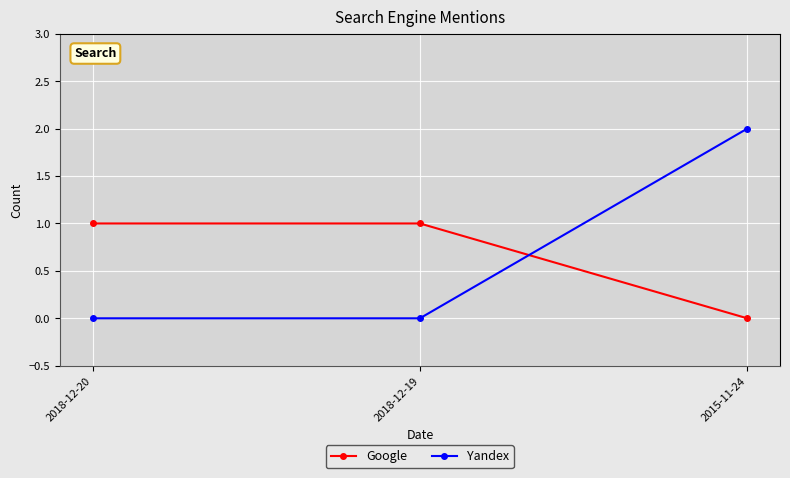

Rank the series by their maximum value, from lowest to highest.

Google, Yandex